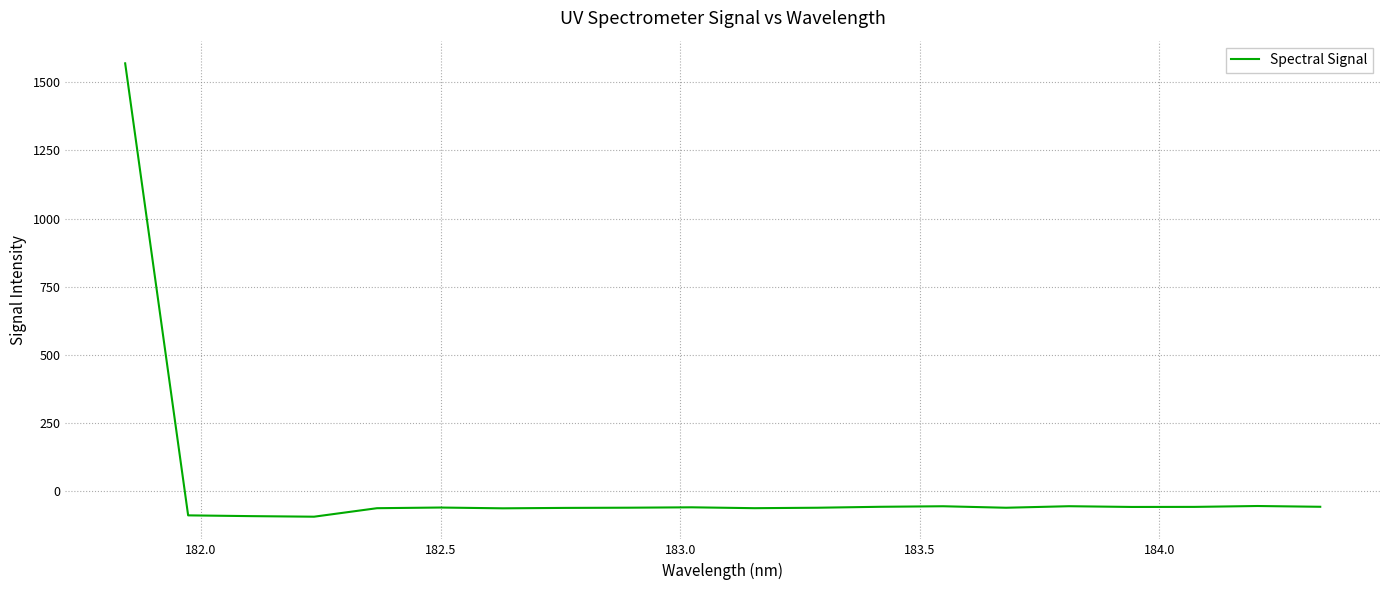

What is the average value?

18.2